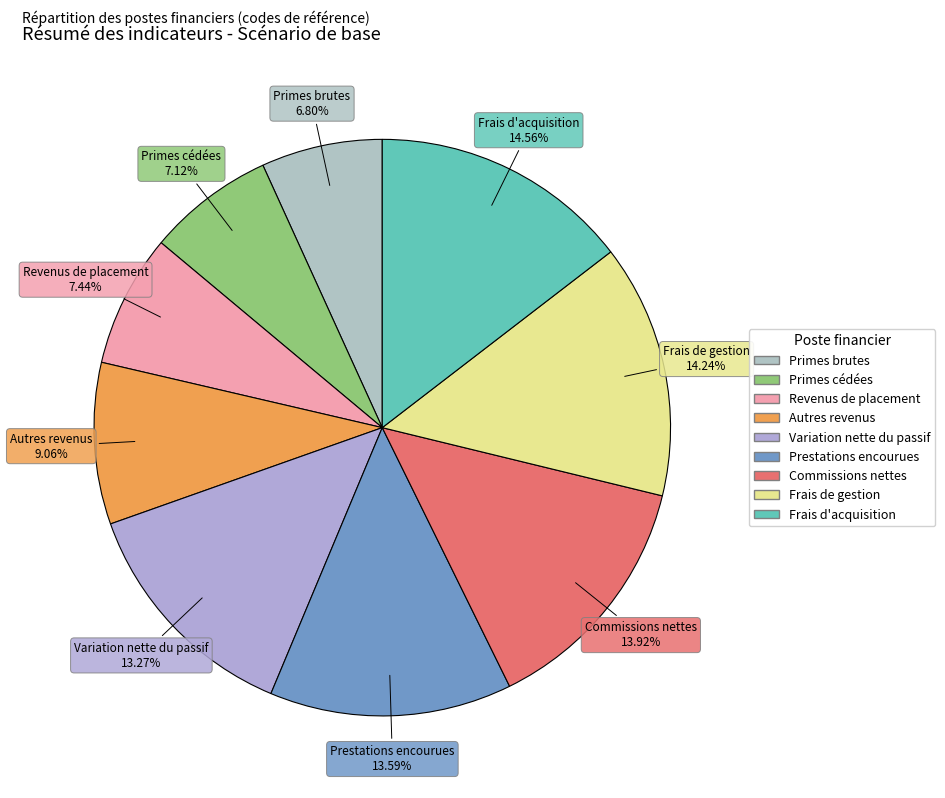

What percentage is NOT represented by Variation nette du passif?

86.7%